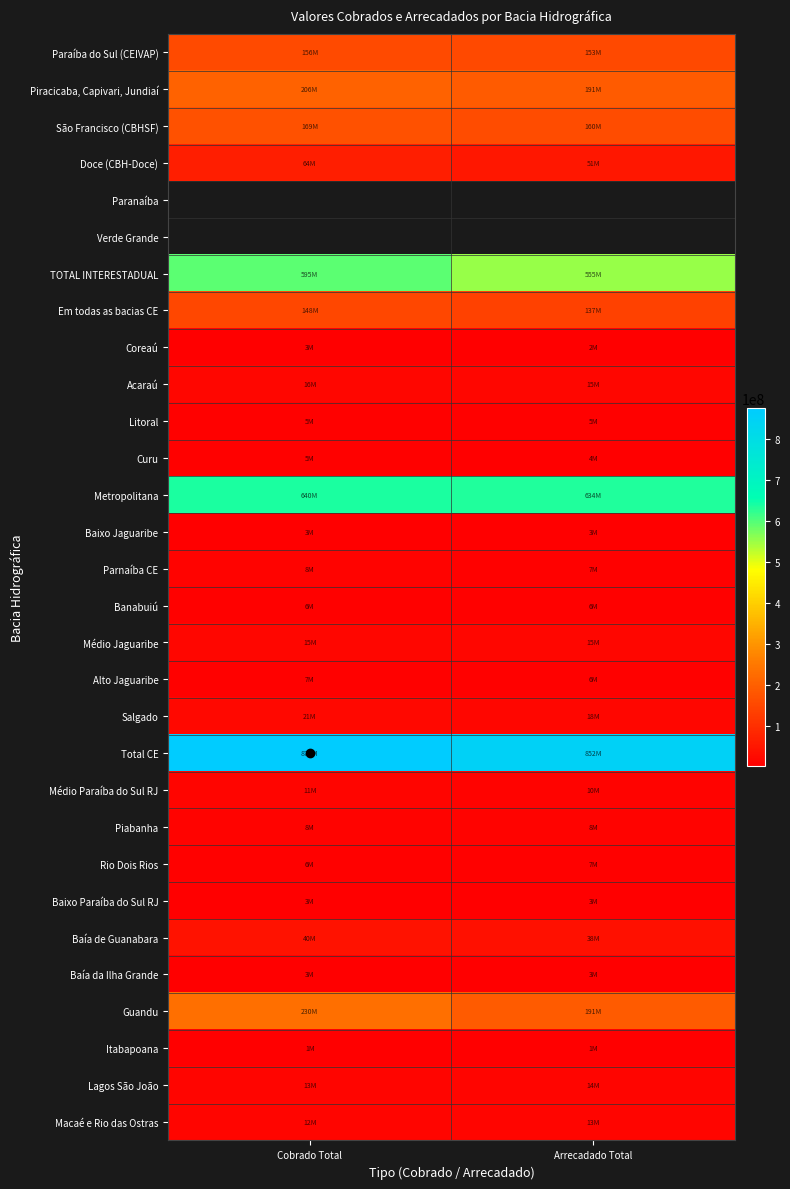

At Arrecadado Total, list the series in order from smallest to largest.

Itabapoana, Coreaú, Baixo Paraíba do Sul RJ, Baía da Ilha Grande, Baixo Jaguaribe, Curu, Litoral, Alto Jaguaribe, Banabuiú, Rio Dois Rios, Parnaíba CE, Piabanha, Médio Paraíba do Sul RJ, Macaé e Rio das Ostras, Lagos São João, Médio Jaguaribe, Acaraú, Salgado, Baía de Guanabara, Doce (CBH-Doce), Em todas as bacias CE, Paraíba do Sul (CEIVAP), São Francisco (CBHSF), Guandu, Piracicaba, Capivari, Jundiaí, Paranaíba, Verde Grande, TOTAL INTERESTADUAL, Metropolitana, Total CE